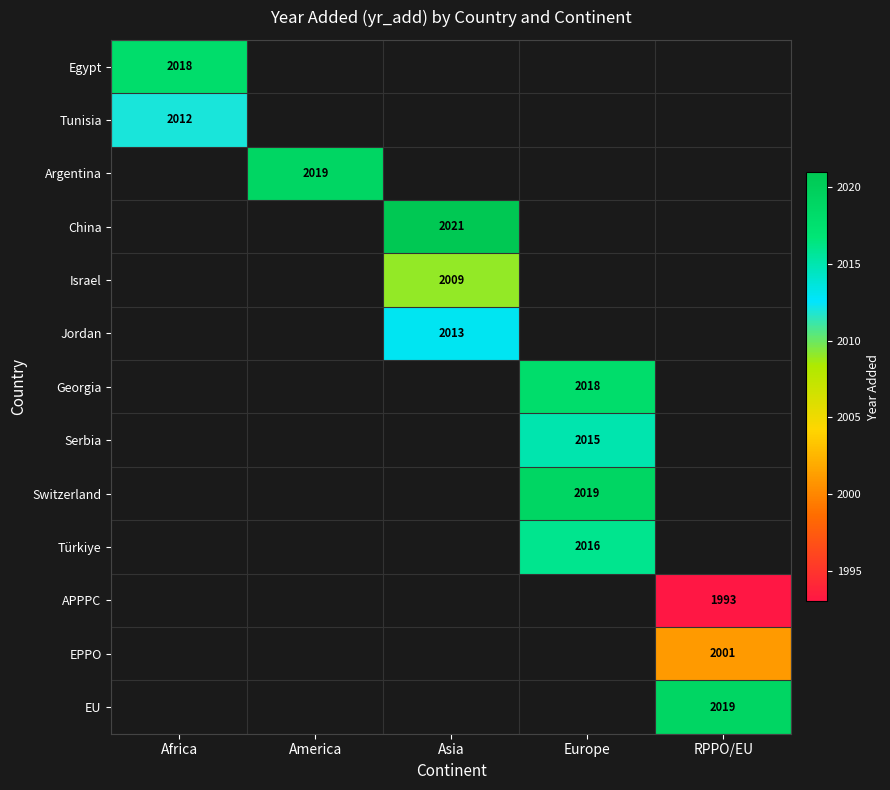

At how many categories does at least one series exceed 2017?

5